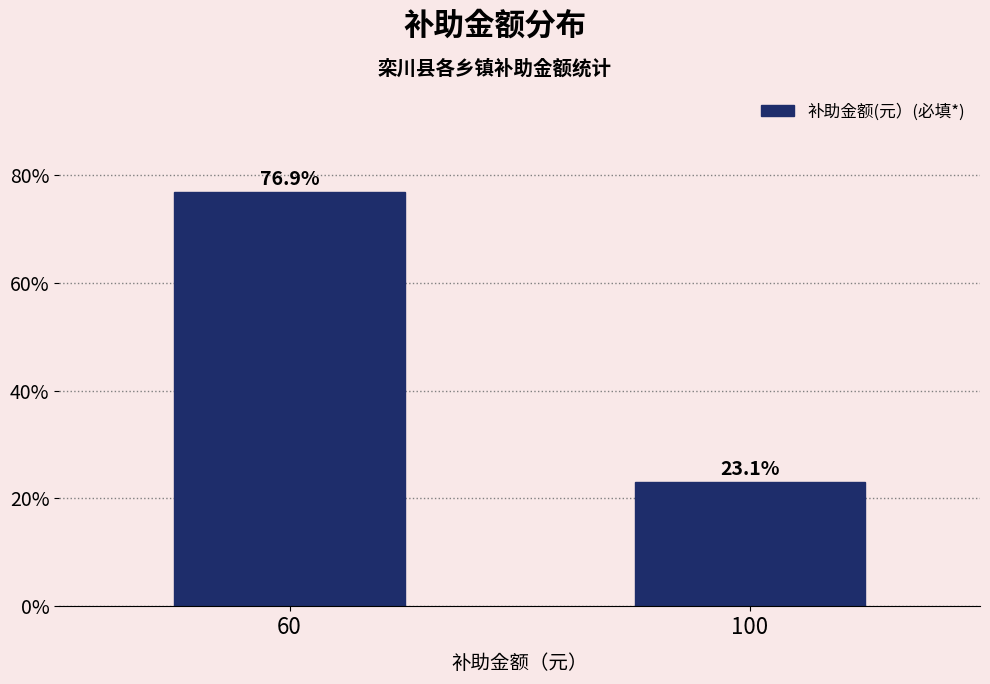

Reading left to right, list all the values displayed in this chart.

76.9	23.1